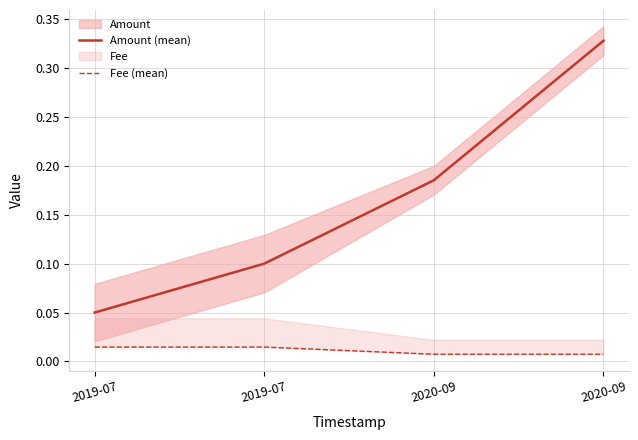

True or false: Fee (mean) has a value of 0.0 at 2019-07.

False